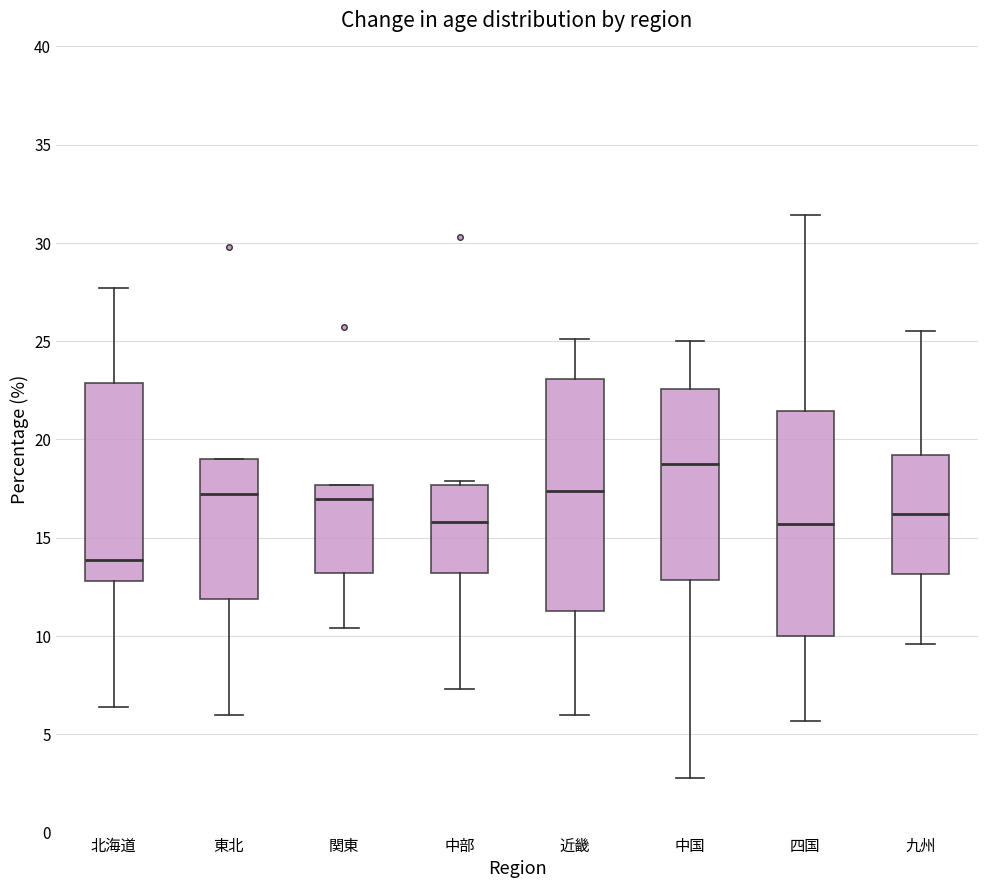

Reading left to right, transcribe this box plot: for each box, give where its median line is, the range the box spans, and where its two whiskers end, as read against the y-axis. The values are not printed on the chart, so give them approximately, as read against the axis.

北海道: median 14.0, box 13.0 to 23.0, whiskers 6.5 to 27.5
東北: median 17.5, box 12.0 to 19.0, whiskers 6.0 to 19.0
関東: median 17.0, box 13.0 to 17.5, whiskers 10.5 to 17.5
中部: median 16.0, box 13.0 to 17.5, whiskers 7.5 to 18.0
近畿: median 17.5, box 11.5 to 23.0, whiskers 6.0 to 25.0
中国: median 19.0, box 13.0 to 22.5, whiskers 3.0 to 25.0
四国: median 15.5, box 10.0 to 21.5, whiskers 5.5 to 31.5
九州: median 16.0, box 13.0 to 19.0, whiskers 9.5 to 25.5